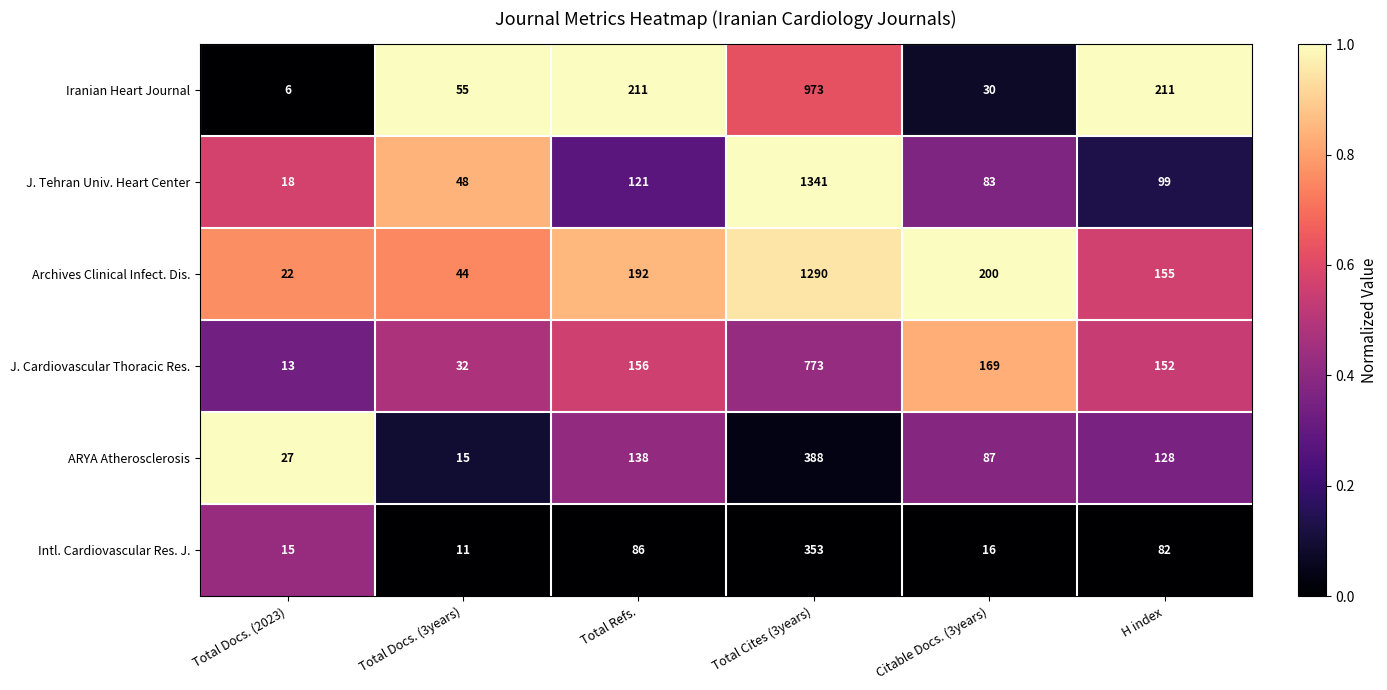

At which category is the sum across all series the highest?

Total Cites (3years)